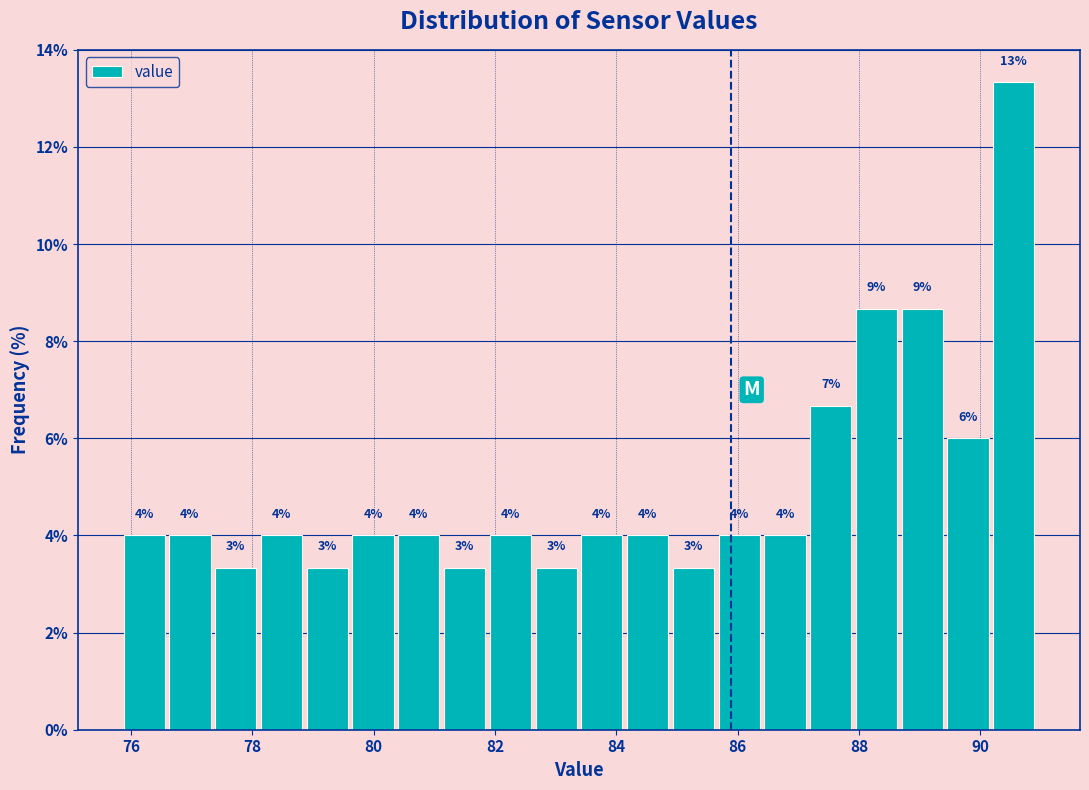

Around what value on the x-axis is the tallest bar? Give the approximate position of its centre, as read against the axis.

90.6